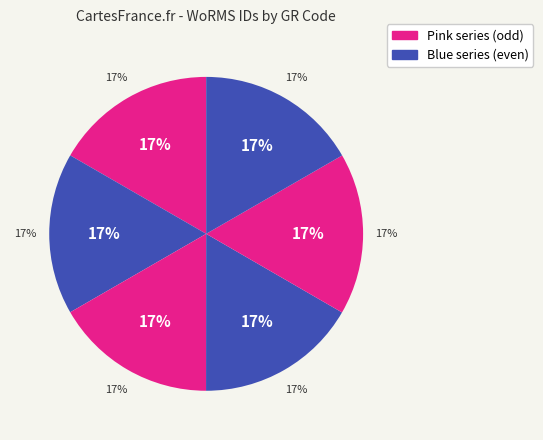

Approximately how many times larger is the value at EMR078 compared to EMR081?

1.0